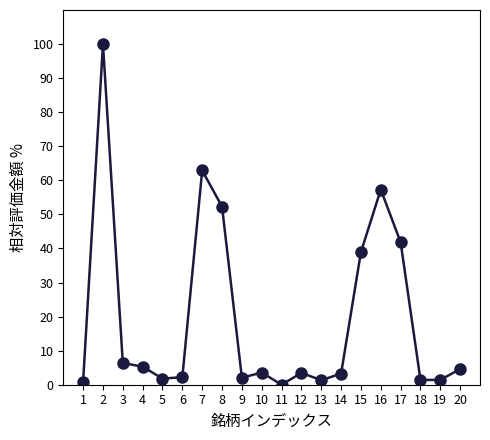

Is it true that the value at 7 is 62.9?

True